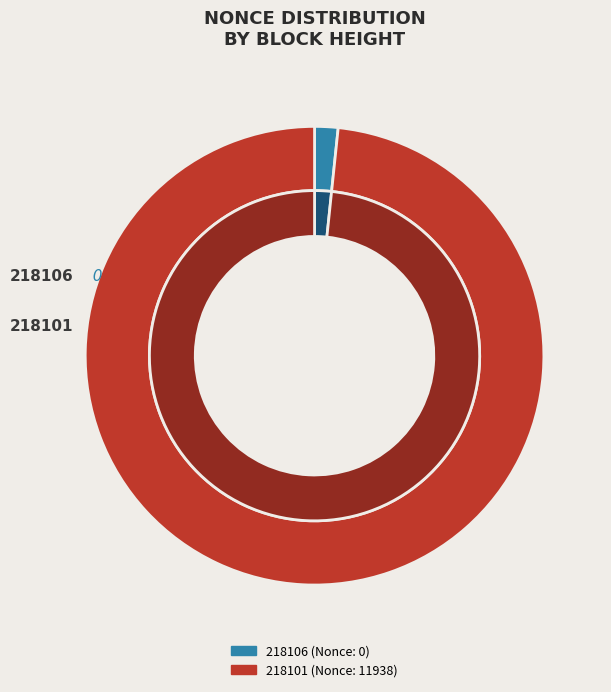

What is the majority slice?

218101